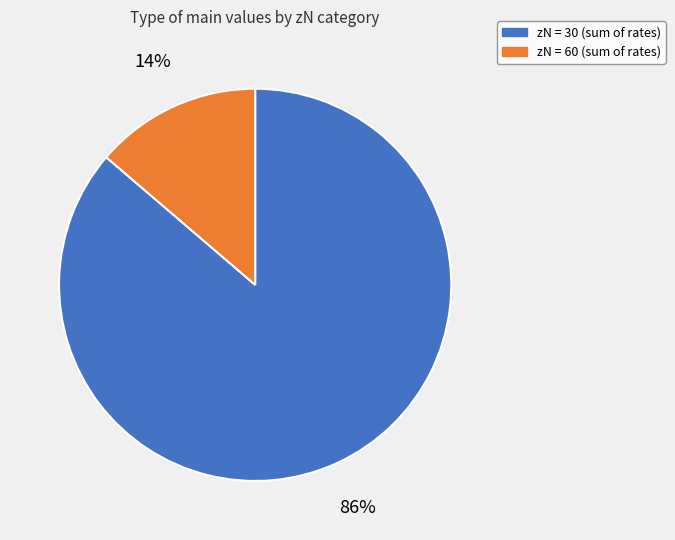

Is there any slice that represents more than half of the pie?

Yes